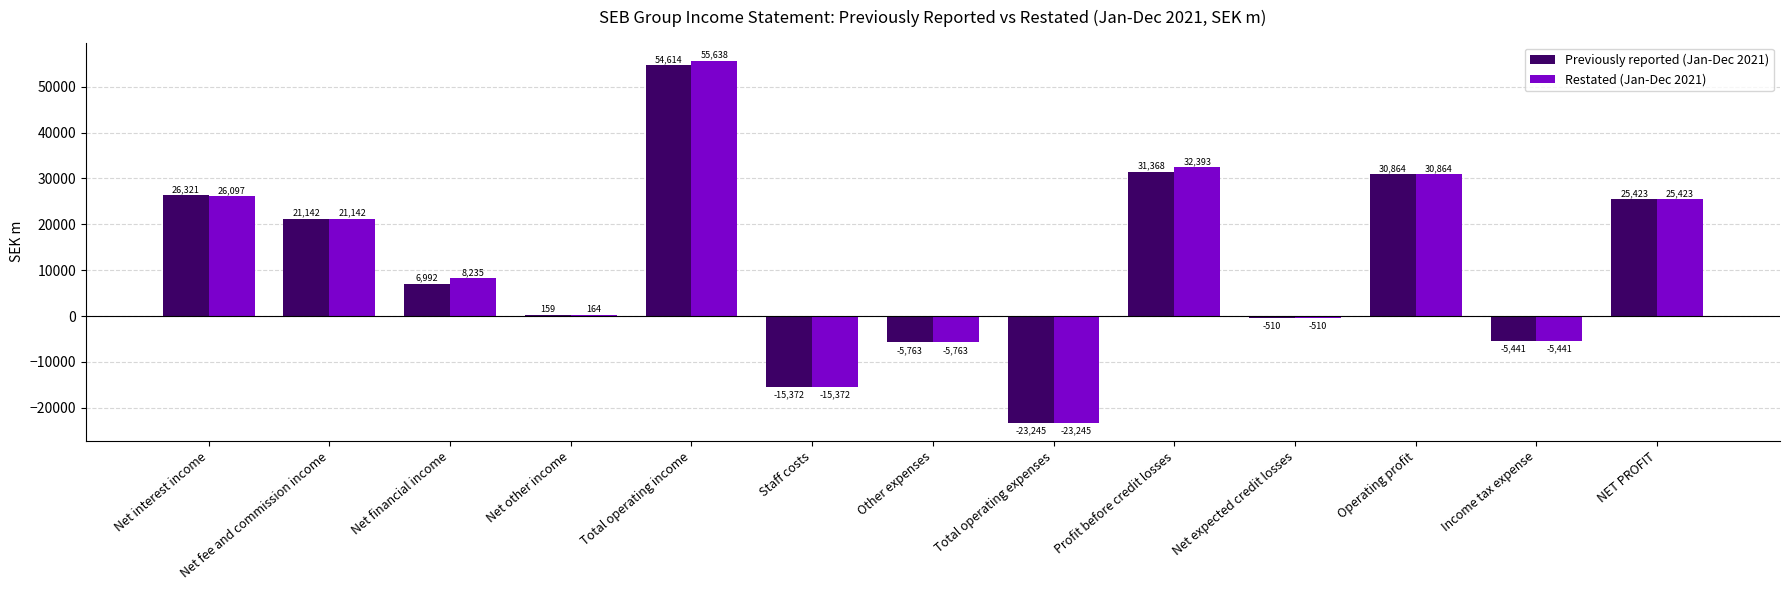

At which label is Restated (Jan-Dec 2021) closest to 16196?

Net fee and commission income